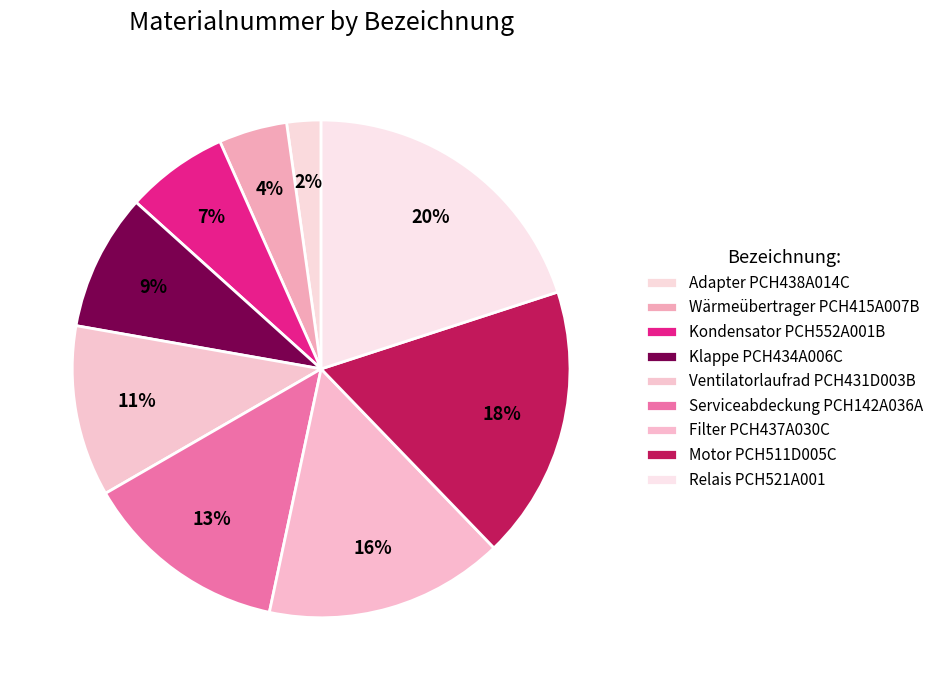

How many slices are in this pie chart?

9